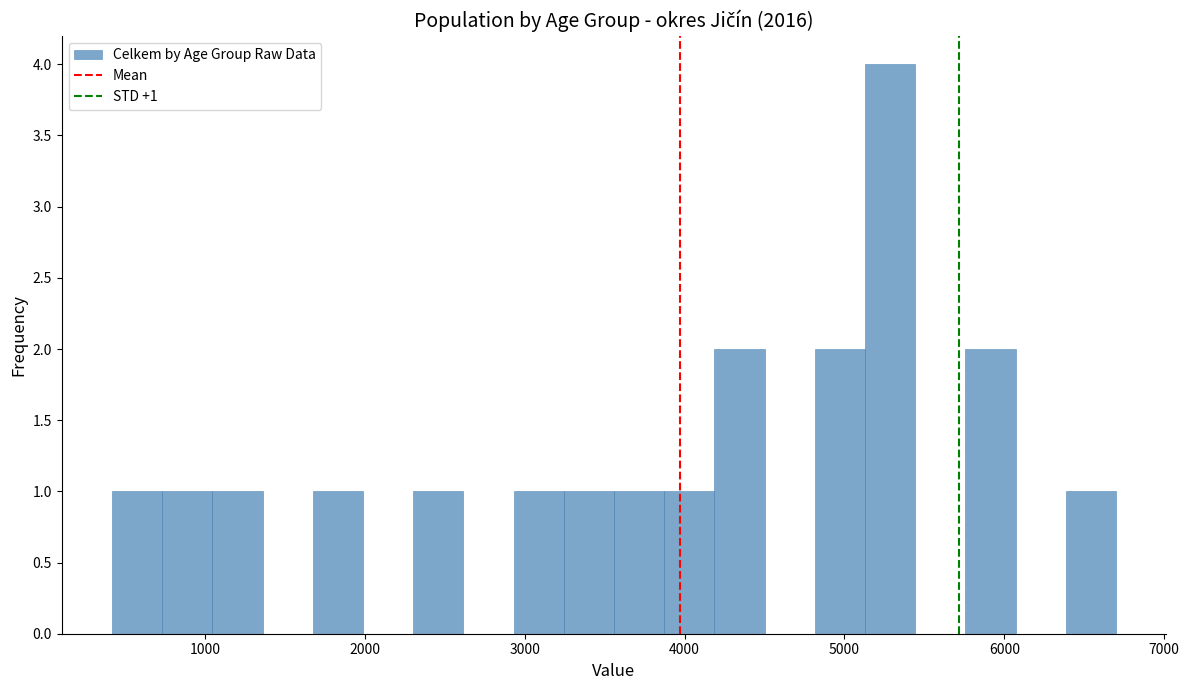

Read against the x-axis, roughly where is the centre of the tallest bar?

5300